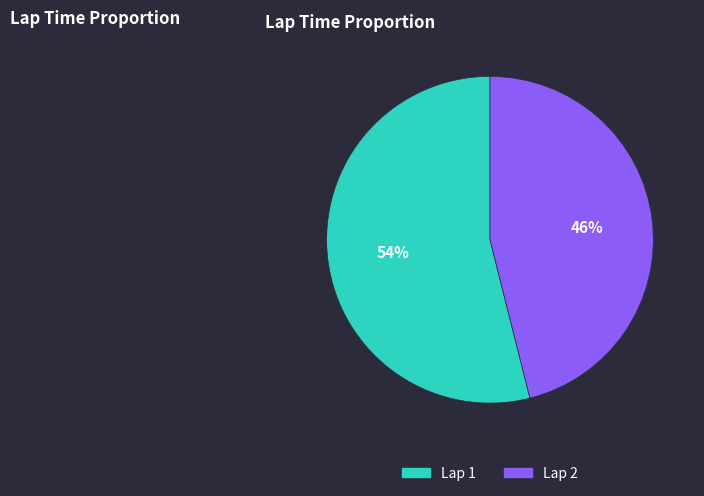

To the nearest percent, what is the difference between the Lap 2 and Lap 1 slice percentages?

8%